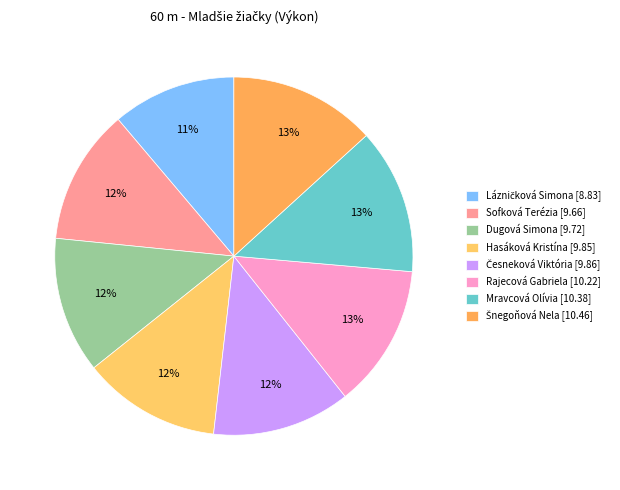

Do Šnegoňová Nela and Lázničková Simona together represent more than half of the pie?

No